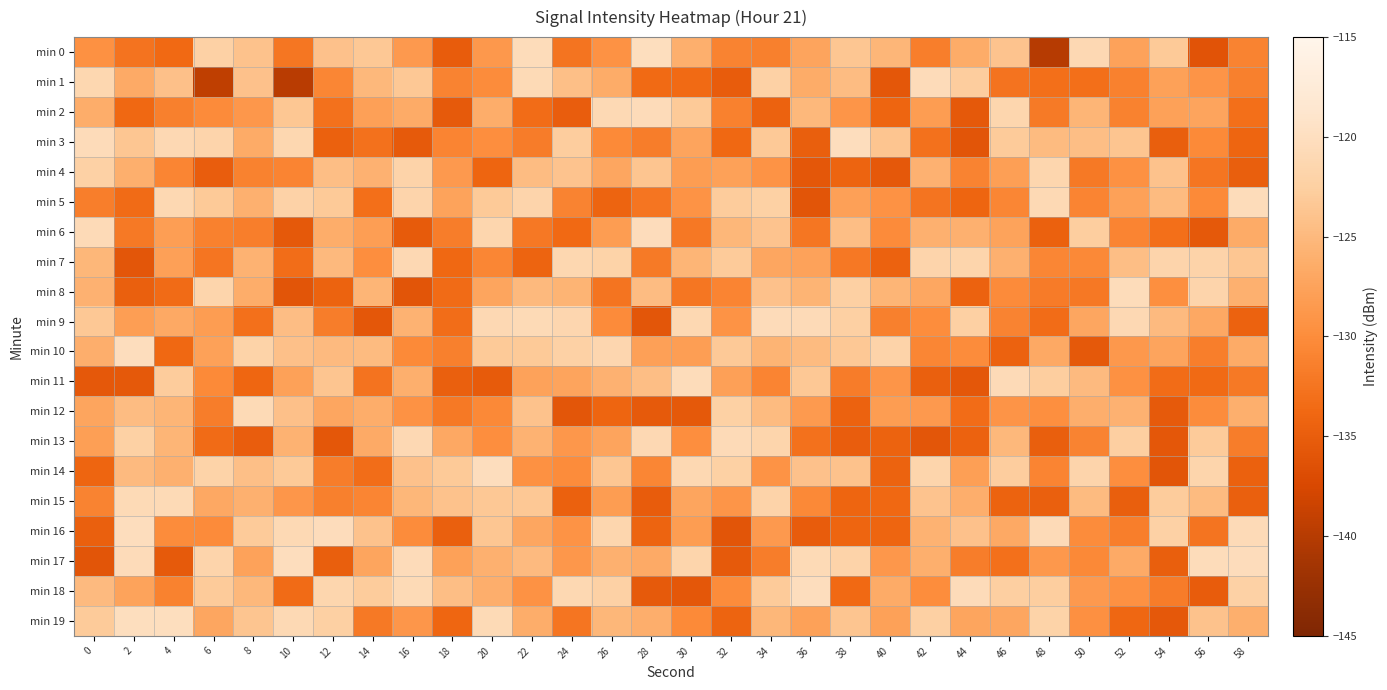

Reading left to right, extract all data points from this chart.

min 0: 0=-129.5	2=-132.6	4=-133.7	6=-122.2	8=-124.0	10=-132.3	12=-124.1	14=-123.4	16=-128.5	18=-135.0	20=-128.7	22=-120.5	24=-132.5	26=-129.3	28=-120.1	30=-126.1	32=-131.0	34=-131.4	36=-127.4	38=-123.6	40=-125.3	42=-131.4	44=-126.4	46=-123.8	48=-140.1	50=-121.0	52=-127.5	54=-123.2	56=-136.2	58=-131.0
min 1: 0=-121.2	2=-126.7	4=-124.1	6=-139.4	8=-124.0	10=-139.7	12=-130.6	14=-125.1	16=-123.4	18=-131.0	20=-130.1	22=-120.8	24=-124.3	26=-126.5	28=-133.6	30=-133.6	32=-135.1	34=-122.2	36=-126.4	38=-124.7	40=-135.7	42=-120.5	44=-122.7	46=-132.7	48=-133.1	50=-133.1	52=-131.2	54=-127.7	56=-129.1	58=-131.4
min 2: 0=-126.3	2=-133.8	4=-131.4	6=-130.2	8=-128.8	10=-123.5	12=-132.9	14=-127.8	16=-126.6	18=-135.3	20=-126.3	22=-133.3	24=-135.0	26=-120.9	28=-120.6	30=-123.1	32=-131.2	34=-134.5	36=-125.1	38=-129.0	40=-134.1	42=-128.1	44=-135.5	46=-121.5	48=-131.9	50=-125.5	52=-131.1	54=-127.7	56=-127.3	58=-133.1
min 3: 0=-120.5	2=-123.7	4=-121.0	6=-121.7	8=-126.5	10=-121.3	12=-134.6	14=-132.9	16=-135.3	18=-130.8	20=-129.8	22=-131.7	24=-122.8	26=-130.3	28=-131.6	30=-127.4	32=-133.8	34=-123.2	36=-134.9	38=-120.3	40=-123.7	42=-132.9	44=-136.0	46=-123.0	48=-124.7	50=-124.4	52=-123.7	54=-134.9	56=-130.3	58=-134.2
min 4: 0=-122.2	2=-126.1	4=-130.8	6=-135.0	8=-131.1	10=-130.9	12=-124.4	14=-125.9	16=-121.9	18=-128.5	20=-134.1	22=-124.6	24=-123.9	26=-127.1	28=-123.7	30=-128.2	32=-127.7	34=-129.2	36=-135.6	38=-134.3	40=-135.6	42=-125.9	44=-131.0	46=-127.9	48=-121.5	50=-132.1	52=-129.5	54=-124.0	56=-132.4	58=-134.8
min 5: 0=-131.4	2=-133.5	4=-121.2	6=-123.1	8=-125.9	10=-122.1	12=-123.2	14=-133.1	16=-121.8	18=-127.4	20=-123.1	22=-121.7	24=-131.0	26=-134.3	28=-132.4	30=-129.2	32=-123.0	34=-122.3	36=-135.9	38=-127.9	40=-129.4	42=-132.5	44=-134.1	46=-130.7	48=-121.0	50=-130.9	52=-127.8	54=-124.8	56=-130.2	58=-120.5
min 6: 0=-120.7	2=-132.0	4=-128.1	6=-131.2	8=-131.5	10=-135.5	12=-126.3	14=-128.0	16=-135.2	18=-131.6	20=-121.5	22=-132.2	24=-133.7	26=-128.2	28=-120.3	30=-132.2	32=-125.3	34=-123.9	36=-132.3	38=-124.4	40=-130.2	42=-125.9	44=-125.9	46=-127.5	48=-134.6	50=-122.7	52=-130.9	54=-133.1	56=-135.4	58=-126.6
min 7: 0=-125.2	2=-135.8	4=-127.9	6=-132.4	8=-125.7	10=-133.3	12=-125.0	14=-129.9	16=-121.1	18=-133.9	20=-130.6	22=-134.2	24=-121.3	26=-122.0	28=-131.9	30=-125.5	32=-123.0	34=-127.2	36=-127.6	38=-132.2	40=-134.6	42=-121.7	44=-121.6	46=-125.9	48=-130.6	50=-130.5	52=-124.4	54=-121.7	56=-121.9	58=-123.6
min 8: 0=-125.8	2=-134.7	4=-133.5	6=-121.7	8=-126.4	10=-135.9	12=-134.4	14=-125.4	16=-136.0	18=-133.5	20=-127.3	22=-125.0	24=-125.6	26=-132.5	28=-124.7	30=-132.3	32=-130.8	34=-124.1	36=-125.7	38=-122.5	40=-125.5	42=-127.0	44=-134.6	46=-130.2	48=-131.8	50=-132.2	52=-120.5	54=-129.8	56=-121.8	58=-126.0
min 9: 0=-123.3	2=-128.0	4=-126.8	6=-128.2	8=-132.9	10=-124.5	12=-131.6	14=-135.7	16=-125.7	18=-133.2	20=-121.0	22=-120.8	24=-121.4	26=-130.1	28=-135.8	30=-121.2	32=-129.2	34=-120.6	36=-120.6	38=-122.4	40=-131.3	42=-129.9	44=-122.4	46=-131.0	48=-133.3	50=-127.1	52=-121.1	54=-124.9	56=-126.9	58=-134.5
min 10: 0=-126.2	2=-120.2	4=-133.8	6=-127.8	8=-122.0	10=-124.2	12=-124.9	14=-124.8	16=-130.3	18=-131.4	20=-123.1	22=-123.1	24=-122.2	26=-121.4	28=-127.9	30=-128.0	32=-123.3	34=-125.7	36=-124.8	38=-123.3	40=-121.8	42=-130.6	44=-130.0	46=-134.6	48=-126.8	50=-135.5	52=-128.6	54=-127.4	56=-131.5	58=-126.6
min 11: 0=-135.6	2=-135.5	4=-122.9	6=-130.3	8=-134.0	10=-127.7	12=-123.7	14=-132.6	16=-126.1	18=-134.7	20=-135.2	22=-127.6	24=-127.4	26=-125.9	28=-124.4	30=-120.4	32=-127.8	34=-130.9	36=-123.3	38=-131.7	40=-129.0	42=-134.8	44=-135.6	46=-120.7	48=-122.7	50=-124.9	52=-129.5	54=-133.3	56=-133.6	58=-132.1
min 12: 0=-127.3	2=-124.6	4=-125.5	6=-131.6	8=-120.8	10=-124.2	12=-127.2	14=-126.3	16=-129.3	18=-132.1	20=-130.4	22=-123.9	24=-135.8	26=-134.2	28=-135.3	30=-135.4	32=-122.4	34=-124.8	36=-128.5	38=-134.5	40=-128.2	42=-128.5	44=-133.3	46=-129.1	48=-129.7	50=-126.2	52=-125.9	54=-135.3	56=-130.1	58=-126.0
min 13: 0=-128.0	2=-122.4	4=-125.5	6=-133.4	8=-134.9	10=-125.8	12=-135.6	14=-126.7	16=-121.0	18=-126.8	20=-129.8	22=-125.8	24=-128.7	26=-127.3	28=-121.0	30=-129.9	32=-120.7	34=-121.6	36=-132.9	38=-134.9	40=-134.4	42=-135.8	44=-134.5	46=-125.1	48=-134.9	50=-131.0	52=-122.5	54=-135.7	56=-123.0	58=-131.5
min 14: 0=-134.2	2=-124.9	4=-126.0	6=-122.0	8=-124.3	10=-123.2	12=-131.5	14=-133.2	16=-124.0	18=-123.1	20=-120.2	22=-129.5	24=-130.1	26=-123.6	28=-130.6	30=-121.2	32=-122.3	34=-129.2	36=-124.0	38=-124.0	40=-134.4	42=-121.6	44=-128.0	46=-122.8	48=-130.9	50=-121.7	52=-129.8	54=-135.9	56=-121.6	58=-134.6
min 15: 0=-130.9	2=-120.9	4=-120.8	6=-126.9	8=-125.9	10=-128.9	12=-131.4	14=-130.8	16=-125.3	18=-124.0	20=-123.4	22=-123.4	24=-134.6	26=-128.1	28=-135.1	30=-127.3	32=-129.0	34=-121.9	36=-130.4	38=-134.2	40=-133.8	42=-123.9	44=-126.2	46=-134.4	48=-134.7	50=-124.8	52=-134.9	54=-122.9	56=-124.8	58=-134.8
min 16: 0=-134.7	2=-120.3	4=-130.1	6=-130.1	8=-123.0	10=-120.9	12=-120.3	14=-124.0	16=-130.0	18=-134.7	20=-123.6	22=-127.1	24=-129.3	26=-121.6	28=-134.3	30=-128.2	32=-135.9	34=-128.6	36=-135.2	38=-134.2	40=-134.2	42=-125.7	44=-124.1	46=-126.7	48=-120.7	50=-130.1	52=-131.5	54=-122.2	56=-132.5	58=-120.6
min 17: 0=-135.9	2=-120.5	4=-135.4	6=-121.8	8=-127.6	10=-120.2	12=-134.9	14=-127.2	16=-120.5	18=-127.7	20=-126.0	22=-124.9	24=-128.8	26=-126.0	28=-126.7	30=-121.6	32=-135.3	34=-131.6	36=-120.8	38=-121.8	40=-128.8	42=-126.1	44=-131.6	46=-133.0	48=-128.6	50=-130.4	52=-126.7	54=-134.8	56=-120.5	58=-120.3
min 18: 0=-124.9	2=-127.5	4=-131.1	6=-123.0	8=-125.1	10=-133.5	12=-121.5	14=-122.9	16=-120.9	18=-124.4	20=-126.2	22=-129.4	24=-121.1	26=-122.2	28=-135.3	30=-135.6	32=-130.0	34=-123.1	36=-120.3	38=-133.6	40=-126.5	42=-130.0	44=-120.5	46=-122.6	48=-122.6	50=-128.6	52=-129.4	54=-131.7	56=-135.2	58=-122.2
min 19: 0=-123.0	2=-120.1	4=-120.1	6=-127.2	8=-123.8	10=-120.9	12=-122.5	14=-132.1	16=-128.8	18=-134.0	20=-120.8	22=-126.4	24=-132.4	26=-125.3	28=-126.2	30=-130.3	32=-134.2	34=-125.3	36=-127.7	38=-123.7	40=-127.7	42=-122.4	44=-127.2	46=-127.1	48=-122.0	50=-129.6	52=-133.9	54=-135.6	56=-124.0	58=-126.1